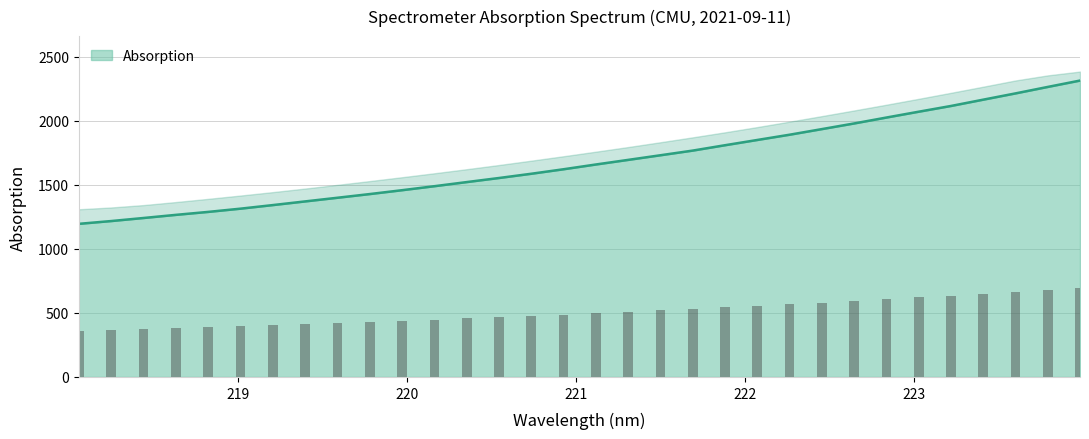

The value at 218.0596 is 735.6. True or false?

False